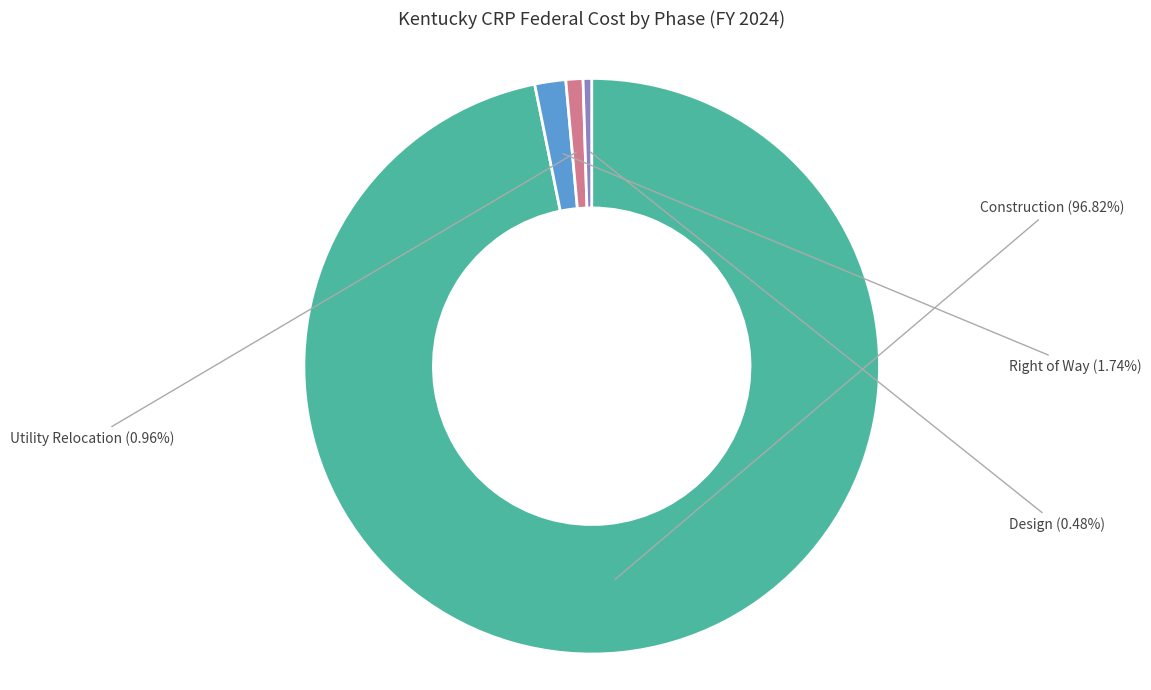

Which slice is the largest?

Construction